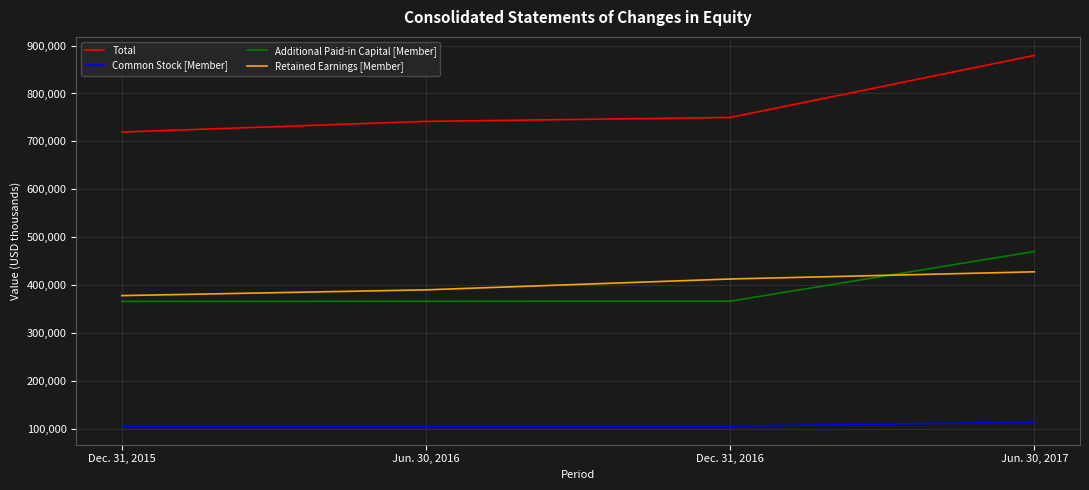

Count the Retained Earnings [Member] values in the range 390110 to 427748.

3